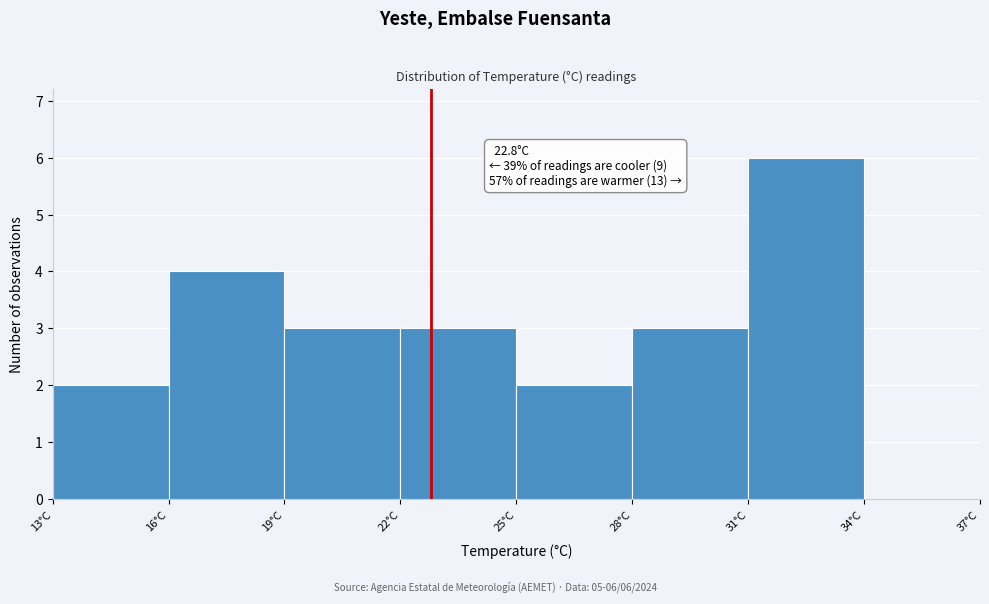

Which range on the x-axis has the tallest bar?

31 to 34